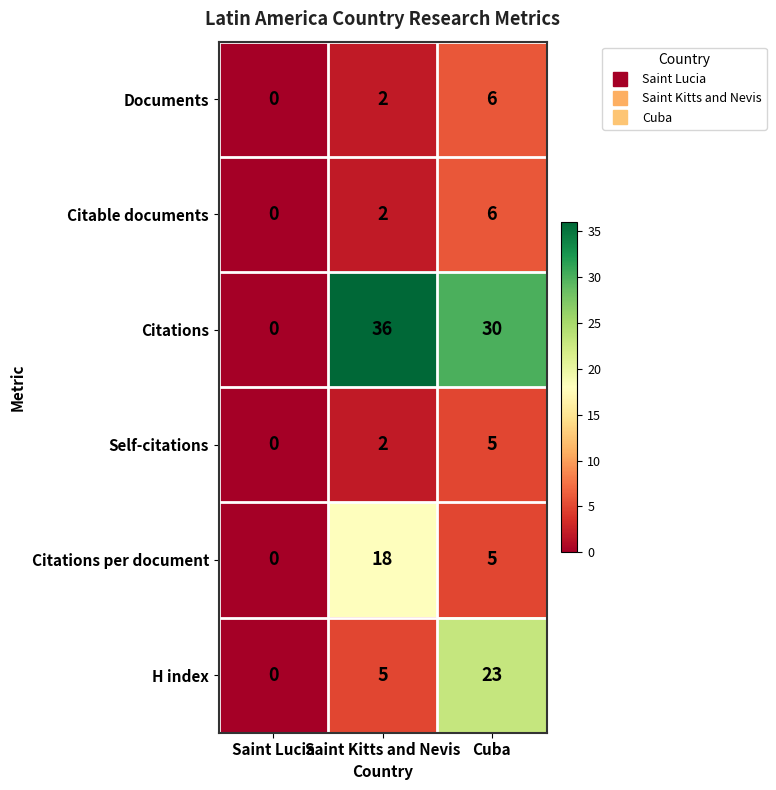

Is it true that Documents equals 2 at Saint Kitts and Nevis?

True